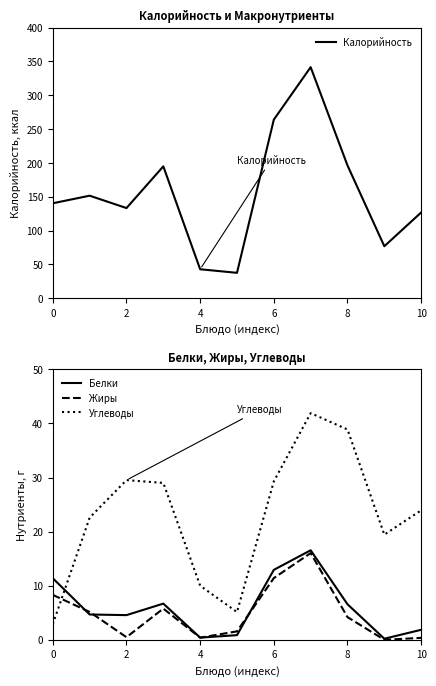

How many interior local peaks does the Углеводы series have?

2